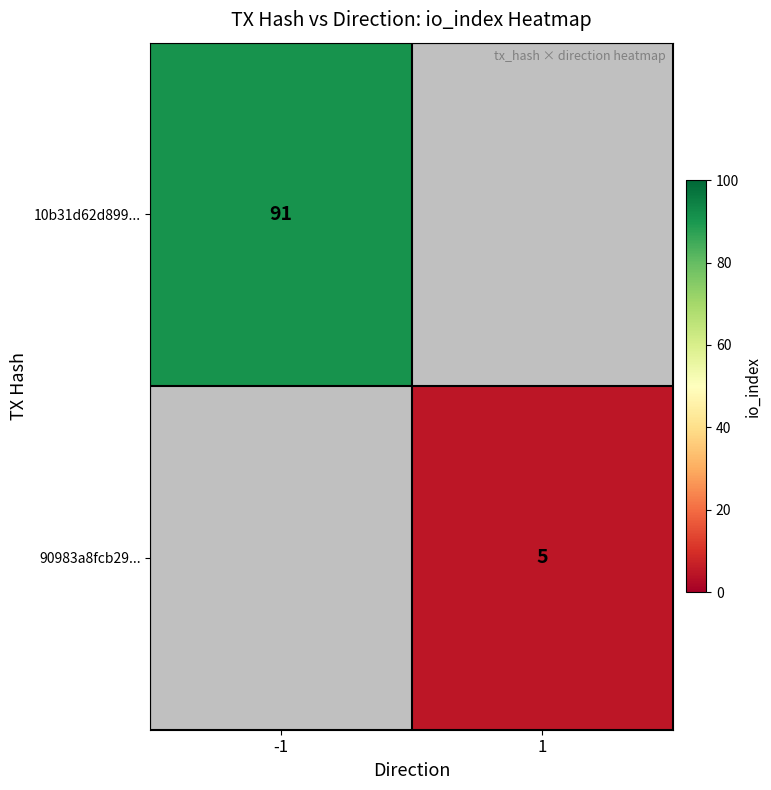

The 90983a8fcb29... series shows 7 at 1. True or false?

False